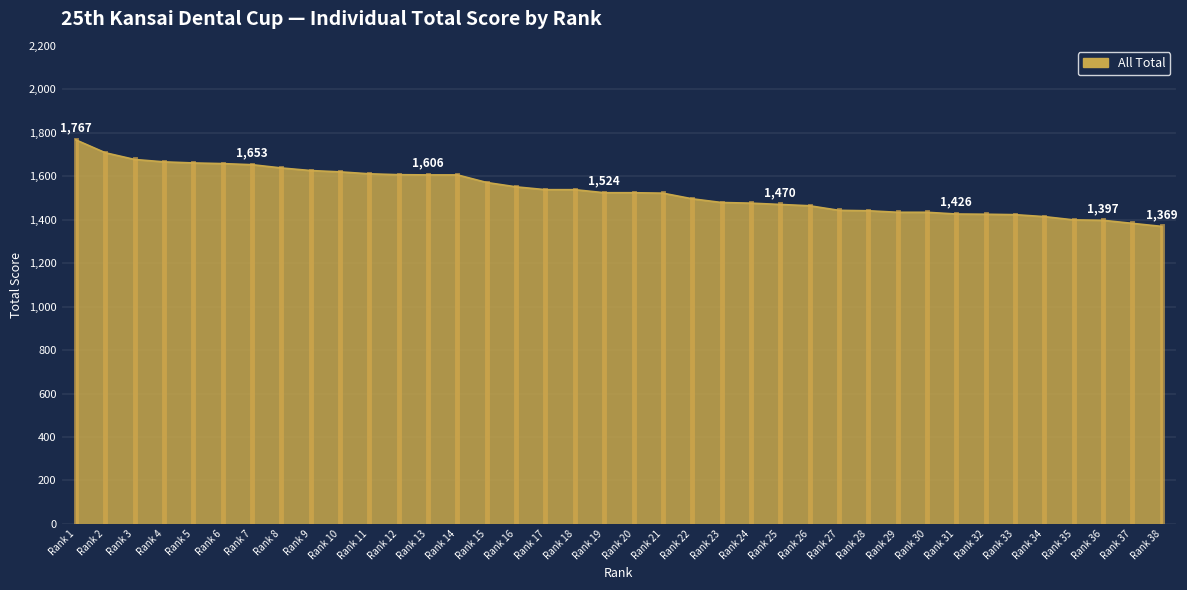

The value at Rank 1 is 908. True or false?

False